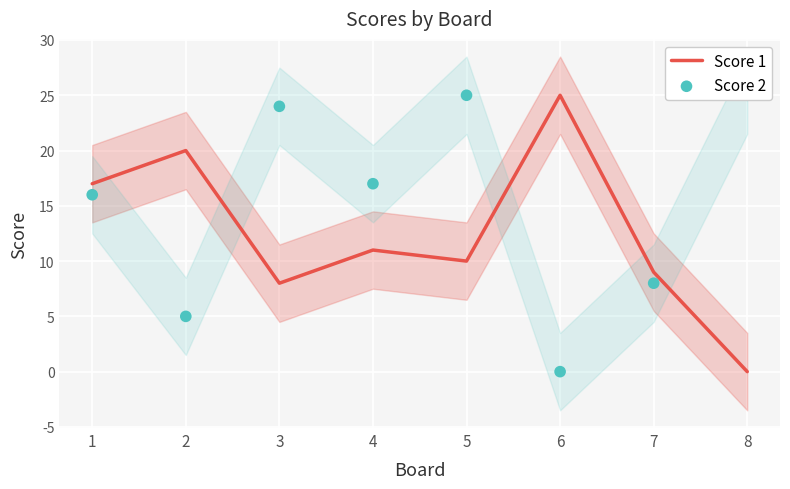

Which series has the largest total across all categories?

Score 2